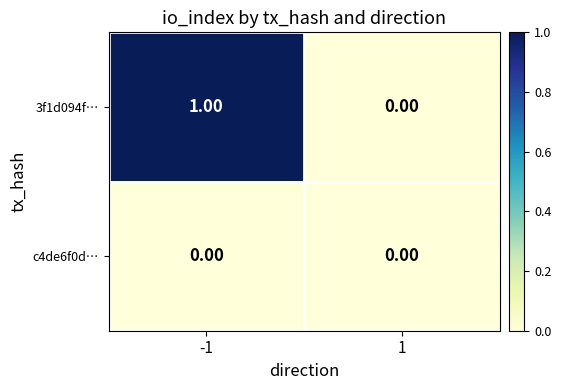

Rank the series at -1 from highest to lowest value.

3f1d094f…, c4de6f0d…